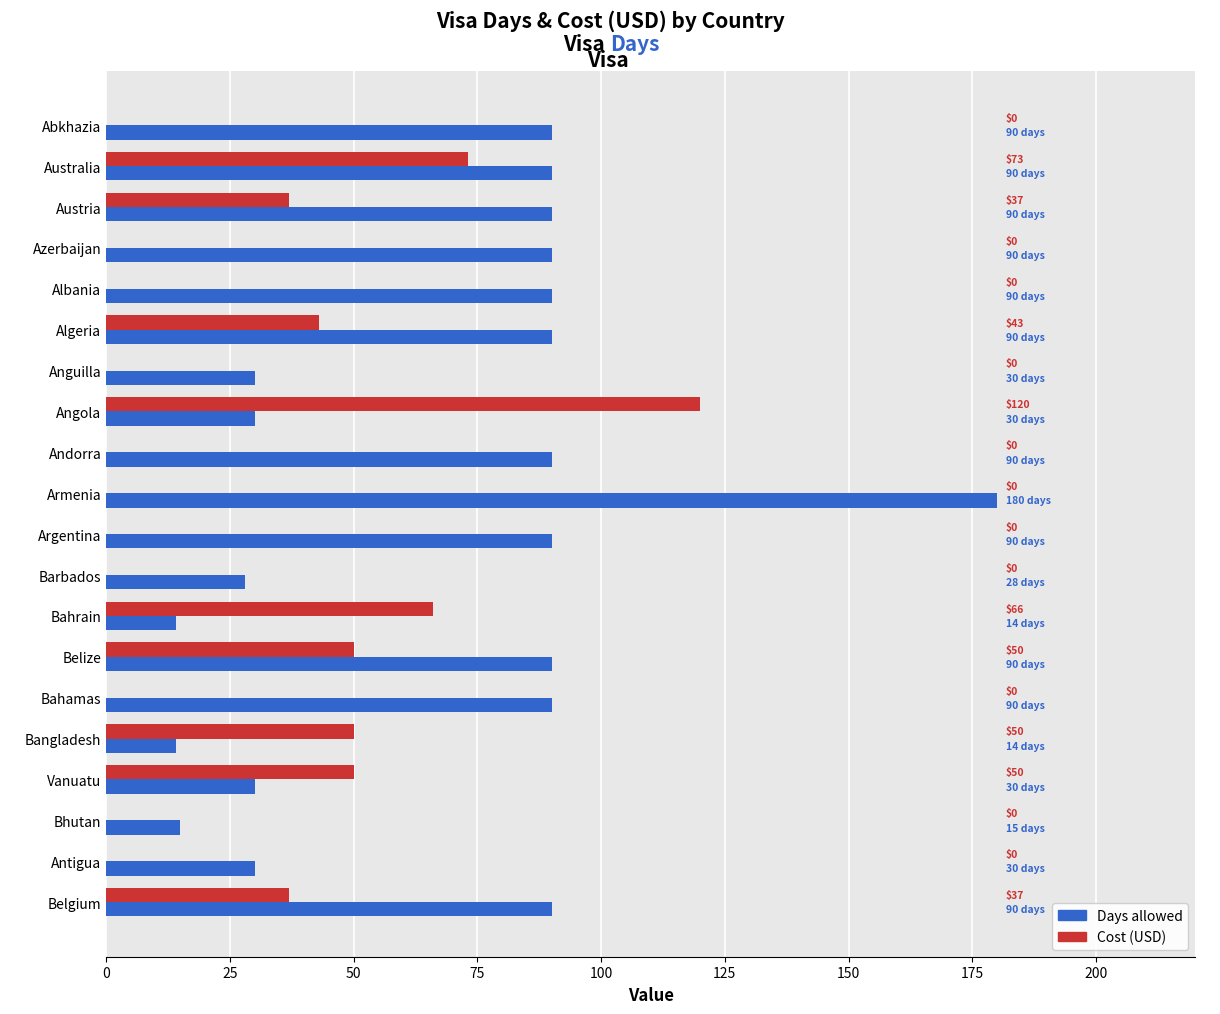

How many series are shown in this chart?

2